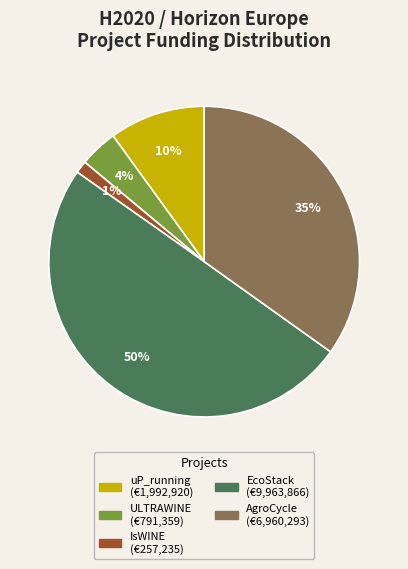

How many slices are in this pie chart?

5